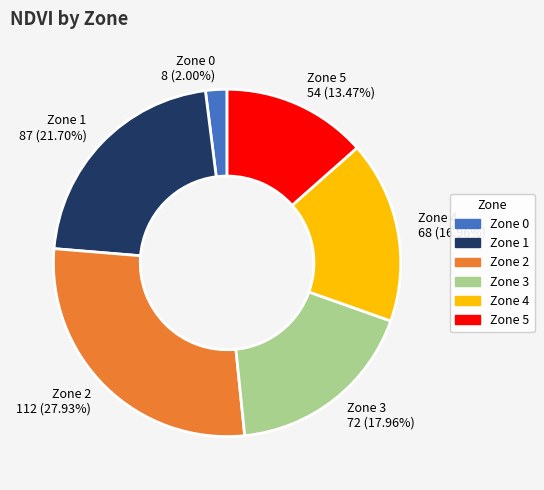

To the nearest percent, what is the difference between the Zone 5 and Zone 4 slice percentages?

3%